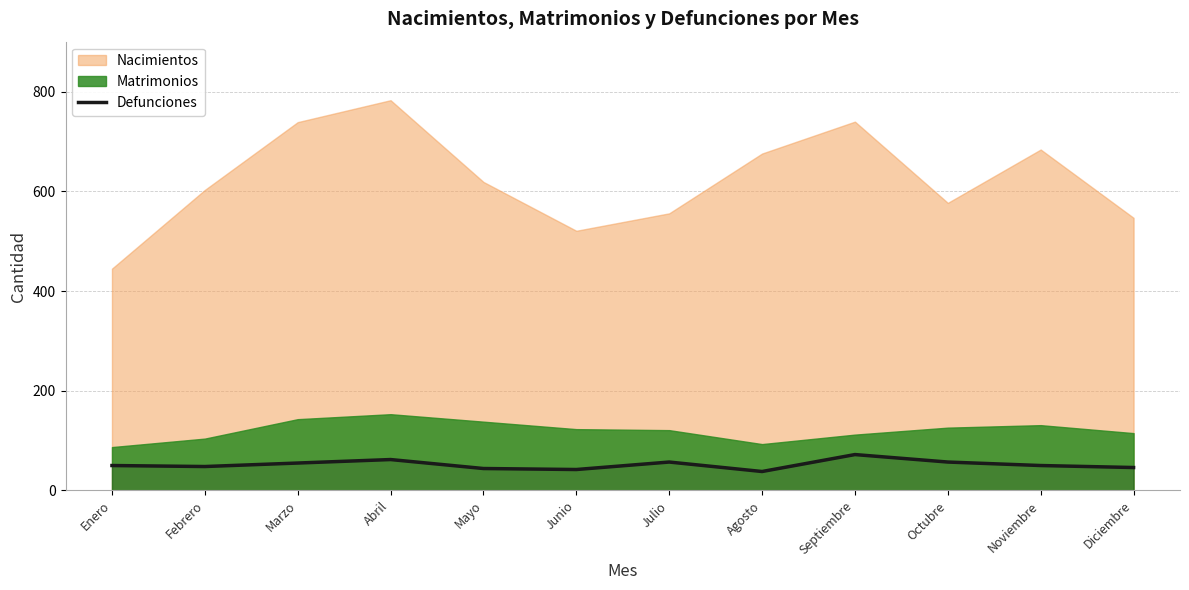

Is it true that Defunciones equals 67 at Agosto?

False